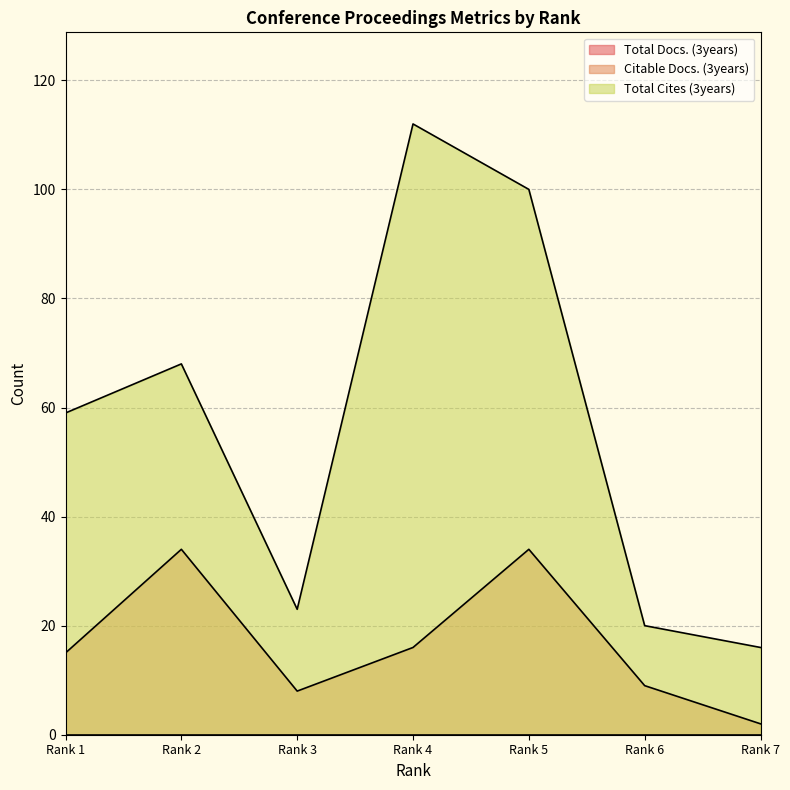

Is it true that Citable Docs. (3years) equals 34 at Rank 2?

True